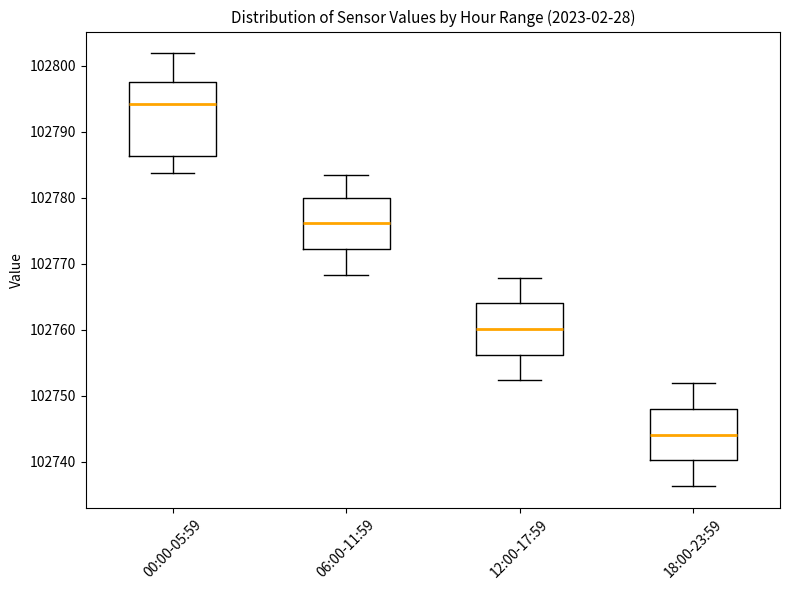

Where does the upper whisker of the box for 12:00-17:59 end on the y-axis? The values are not printed on the chart, so give them approximately, as read against the axis.

102768